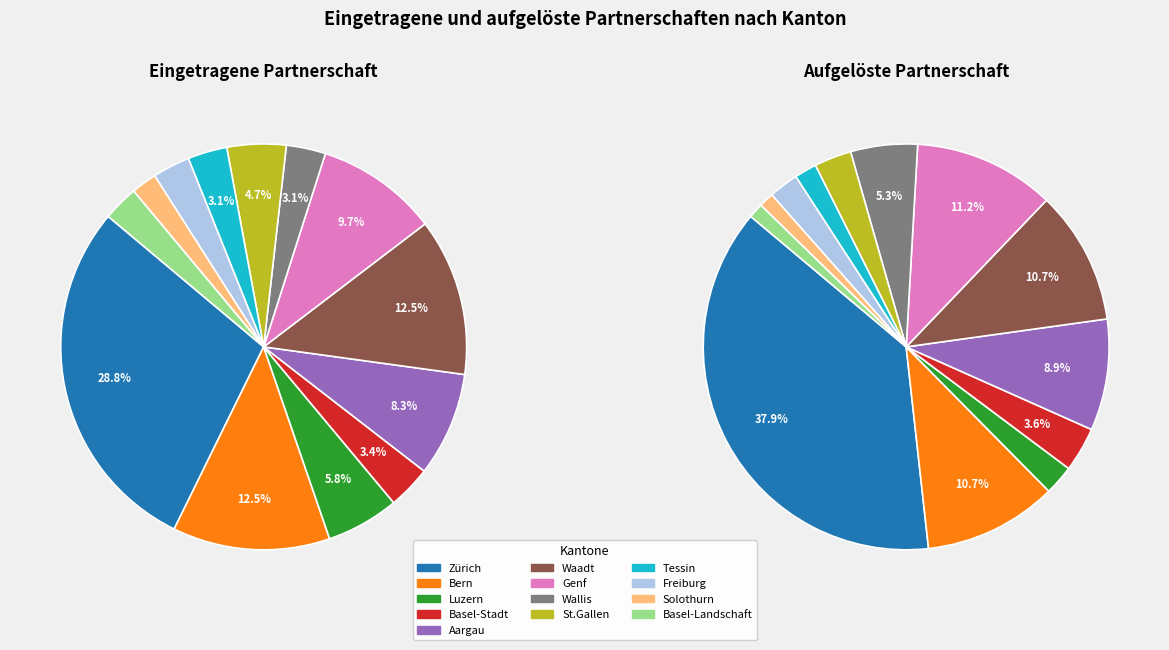

To the nearest percent, what is the difference between the Wallis and Luzern slice percentages?

3%